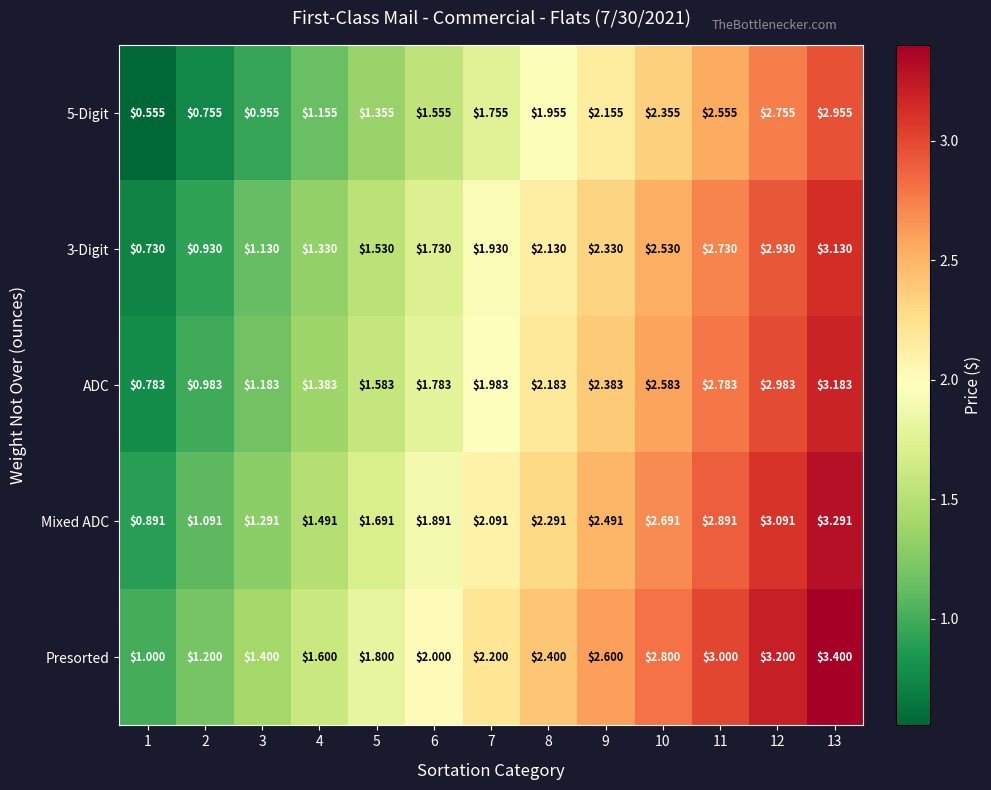

Is the value of Presorted at 8 greater than the value of 3-Digit at 7?

Yes